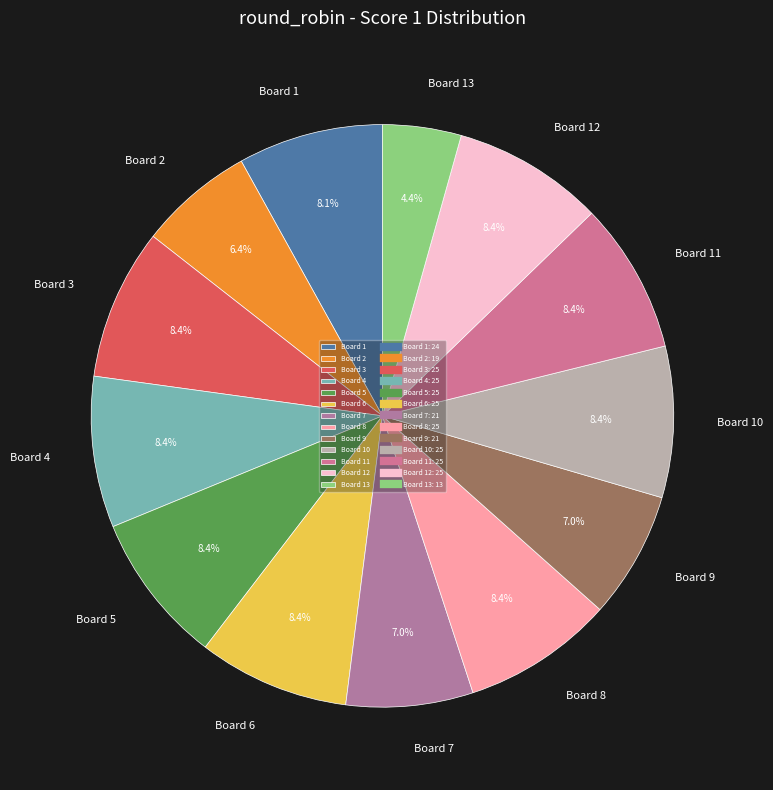

To the nearest percent, what percentage of the pie is Board 7?

7%